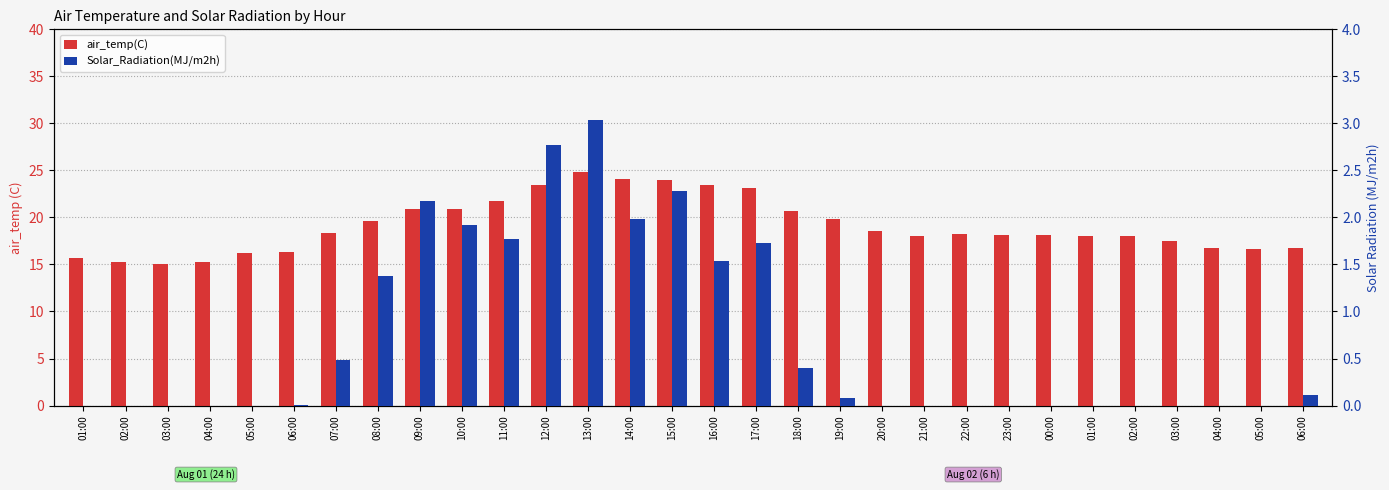

What is the label of the 6th bar from the left?

06:00